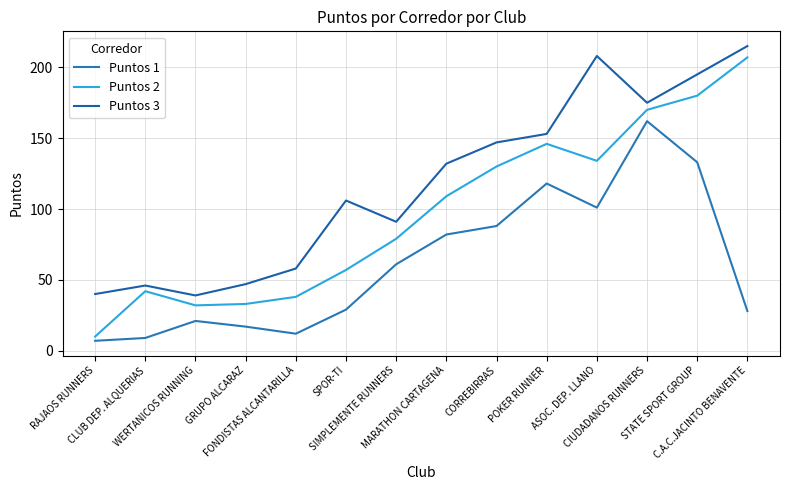

At how many categories does at least one series exceed 151?

5